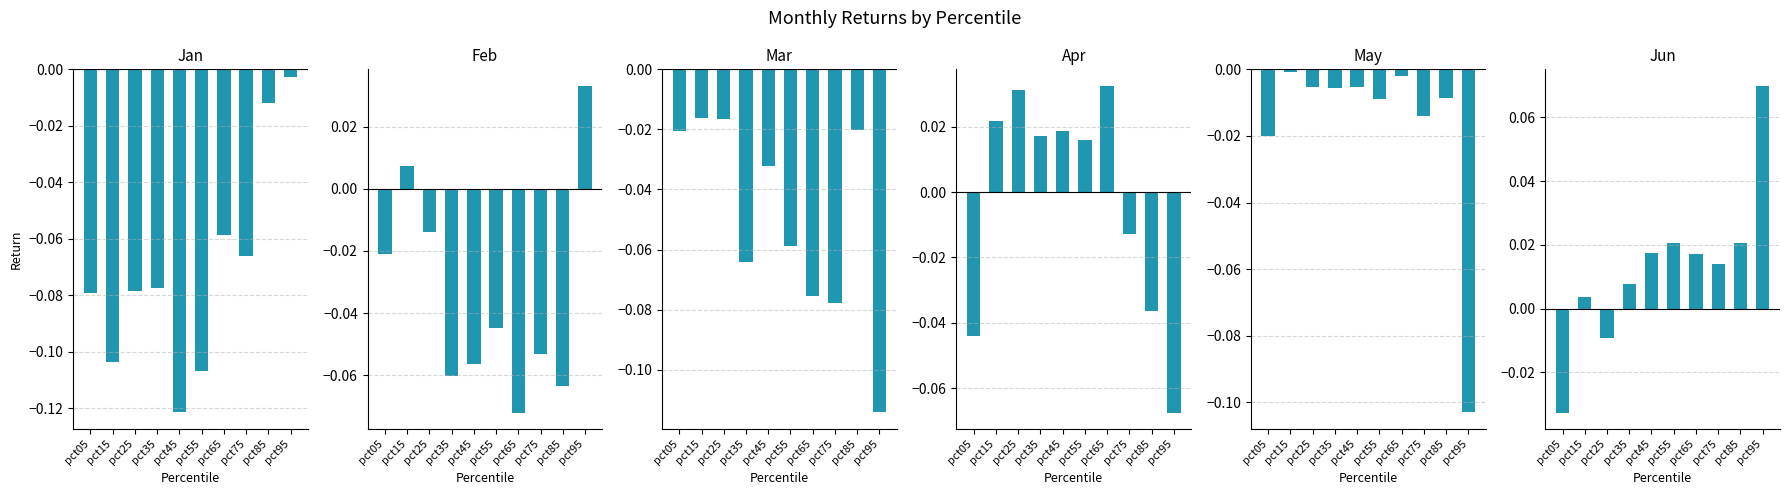

Which series changed the most between pct35 and pct55?

Jan